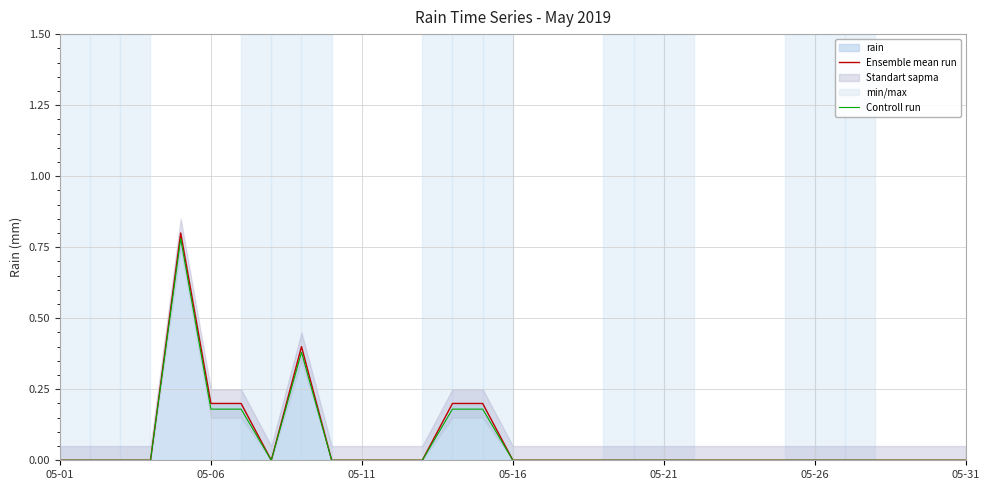

True or false: Controll run has a value of 0.0 at 28.

True